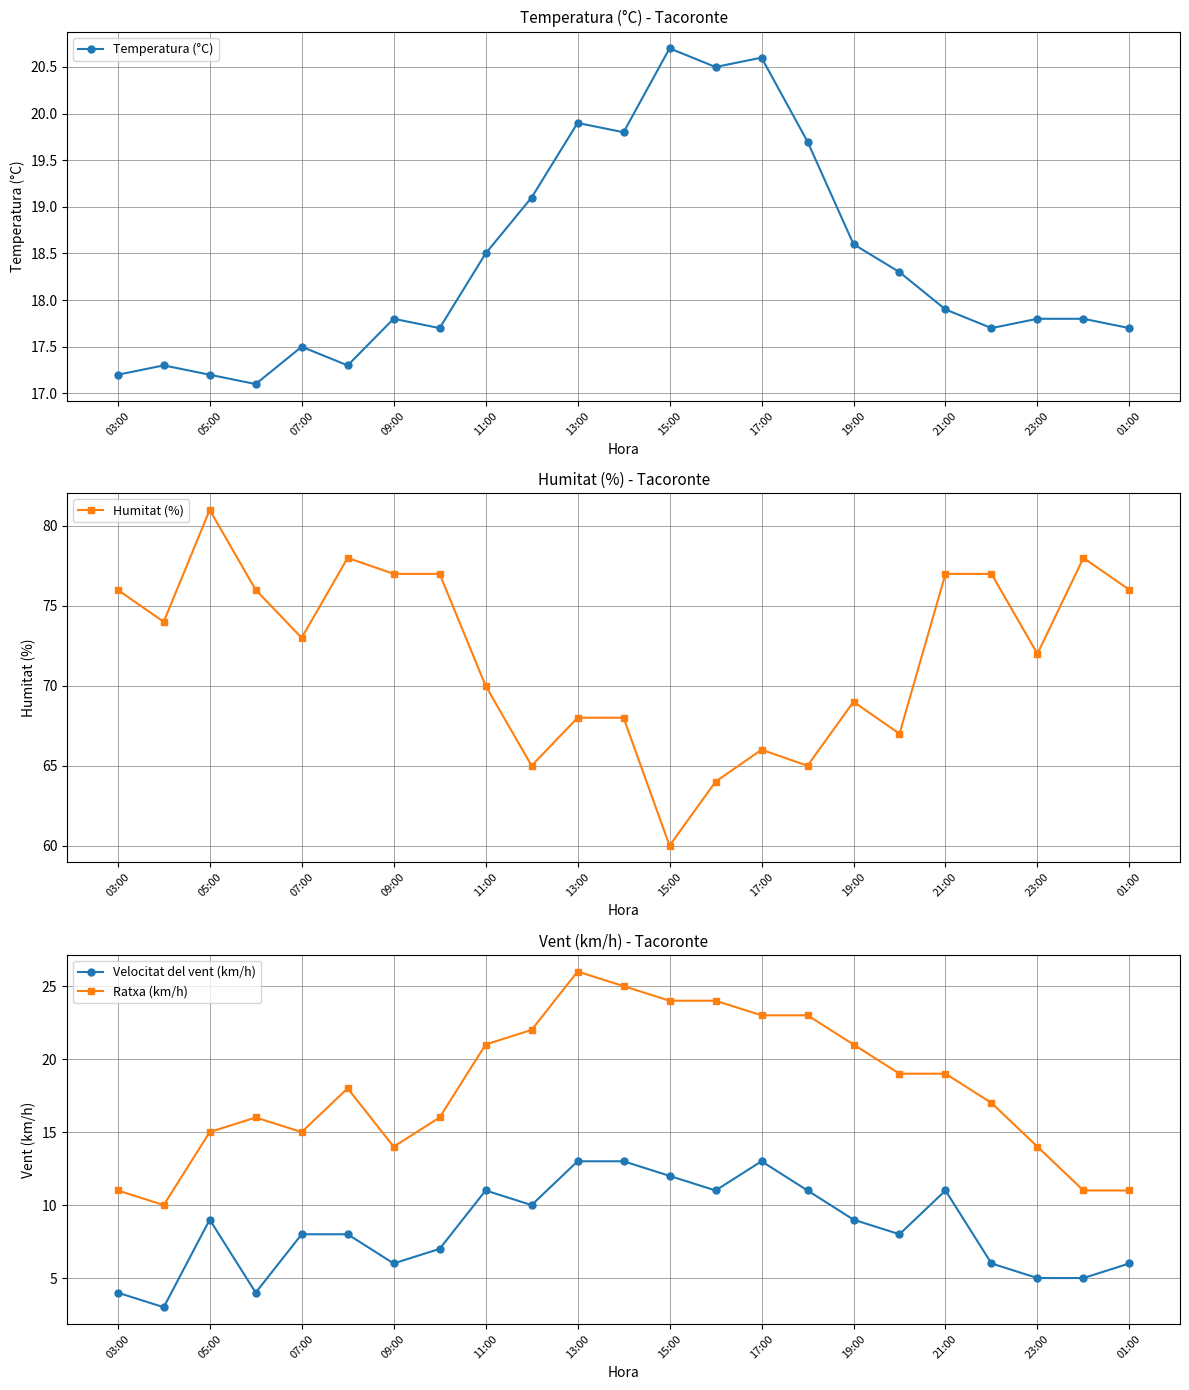

Where does the Velocitat del vent (km/h) series first go above 8?

05:00